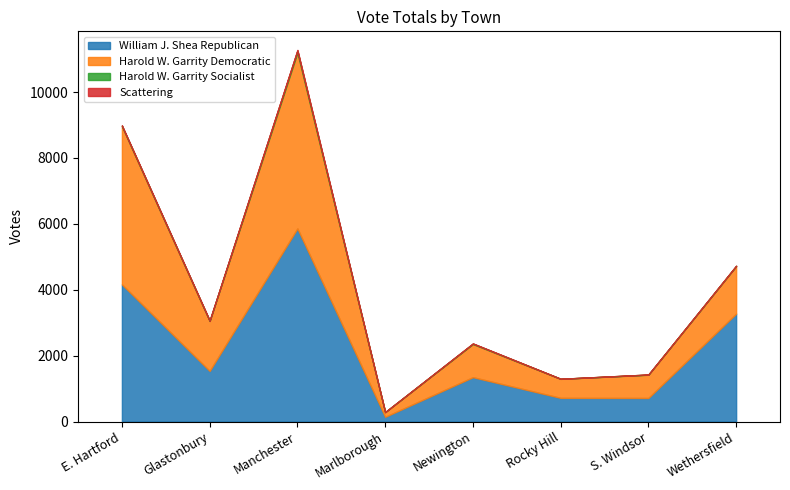

Is it true that William J. Shea Republican equals 143 at Marlborough?

True